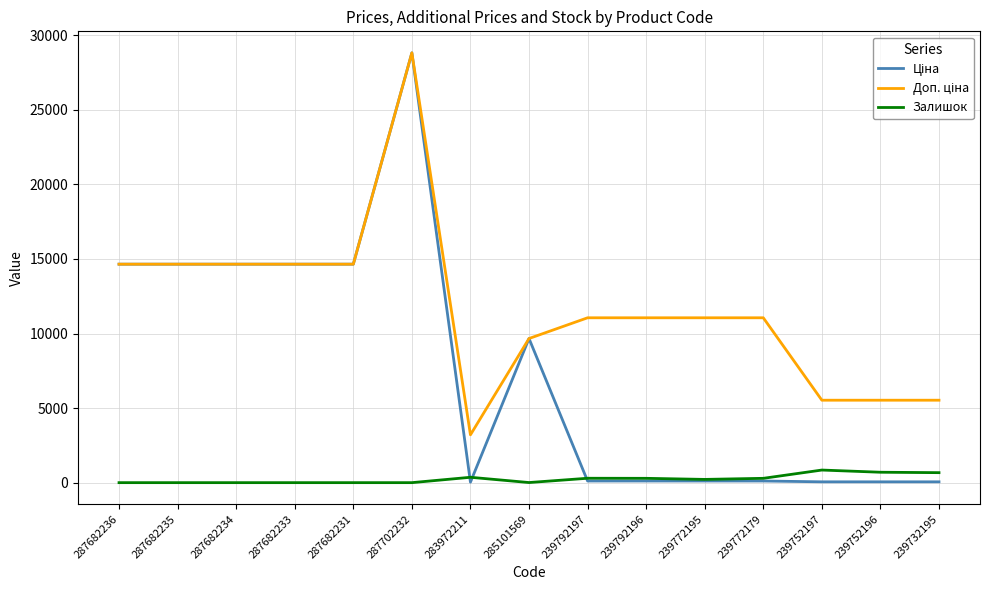

At which category is the sum across all series the highest?

287702232